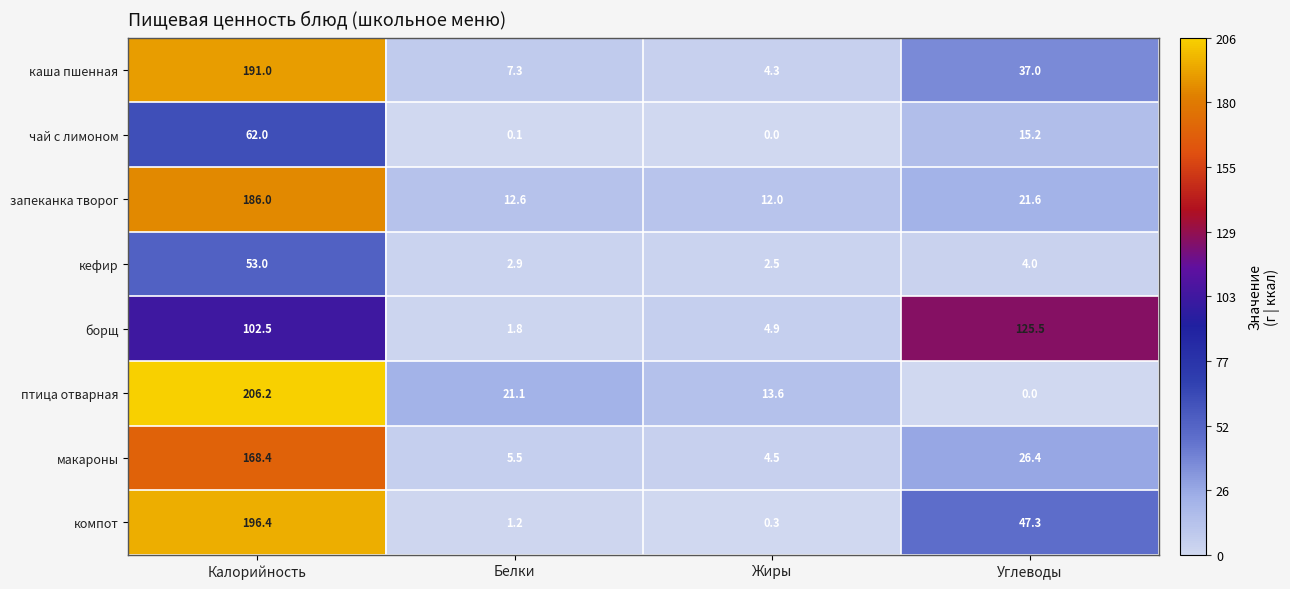

What is the difference between the maximum and minimum values in the птица отварная series?

206.2